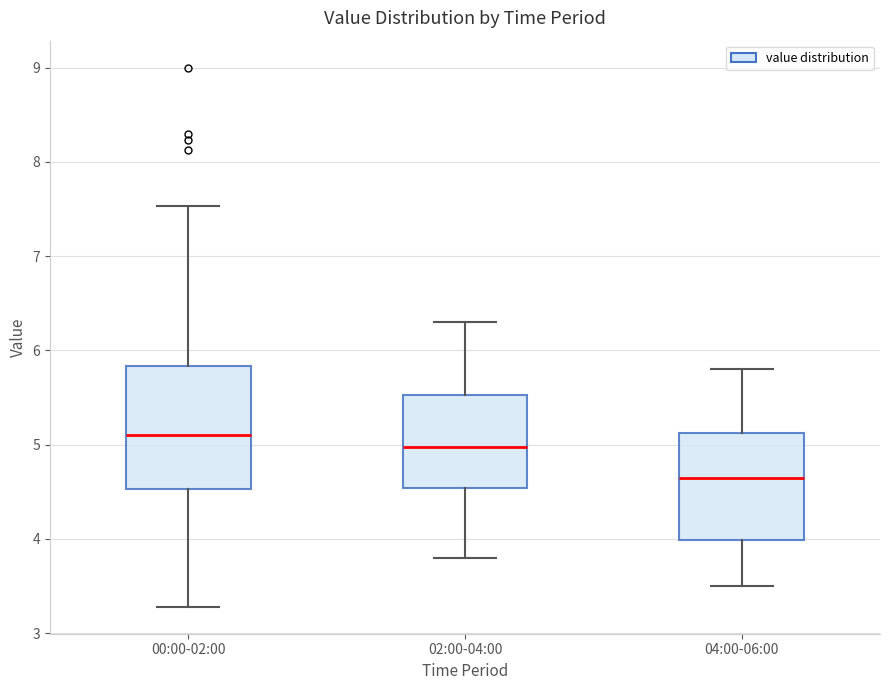

Comparing the boxes themselves (not the whiskers), which one is the tallest?

00:00-02:00